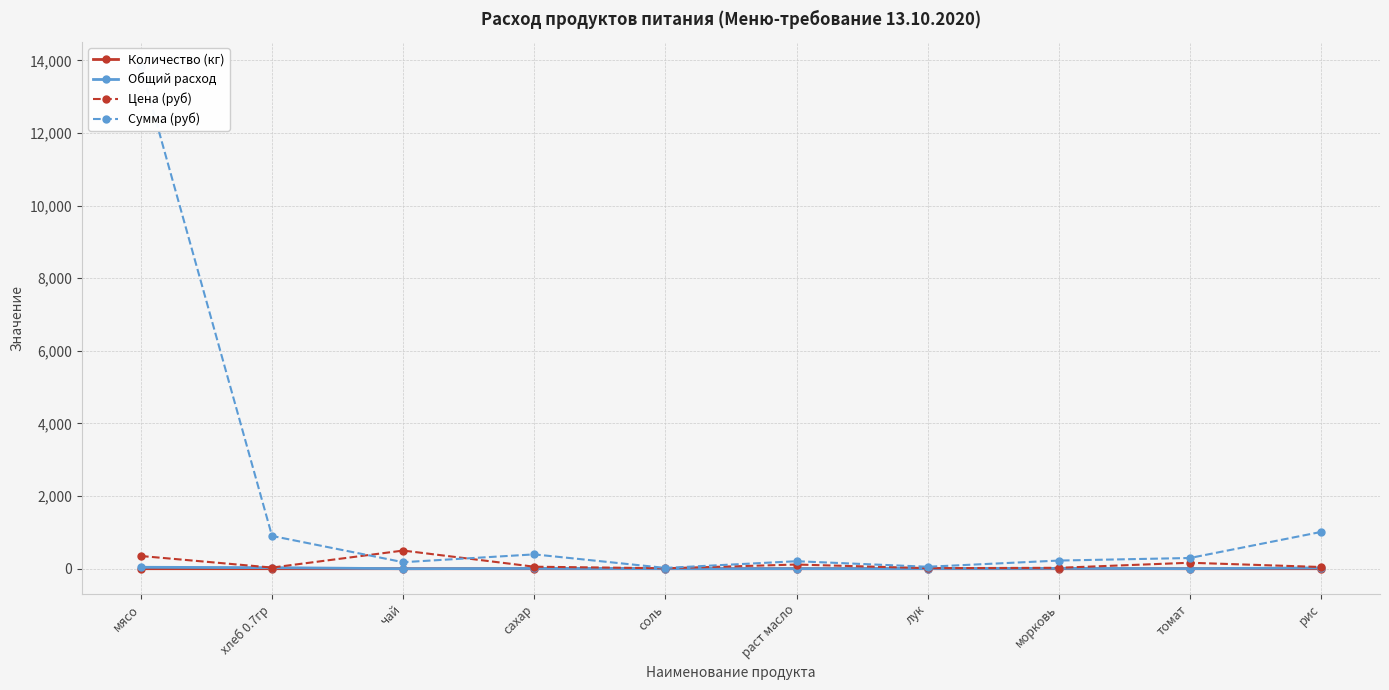

At how many categories does at least one series exceed 113?

8